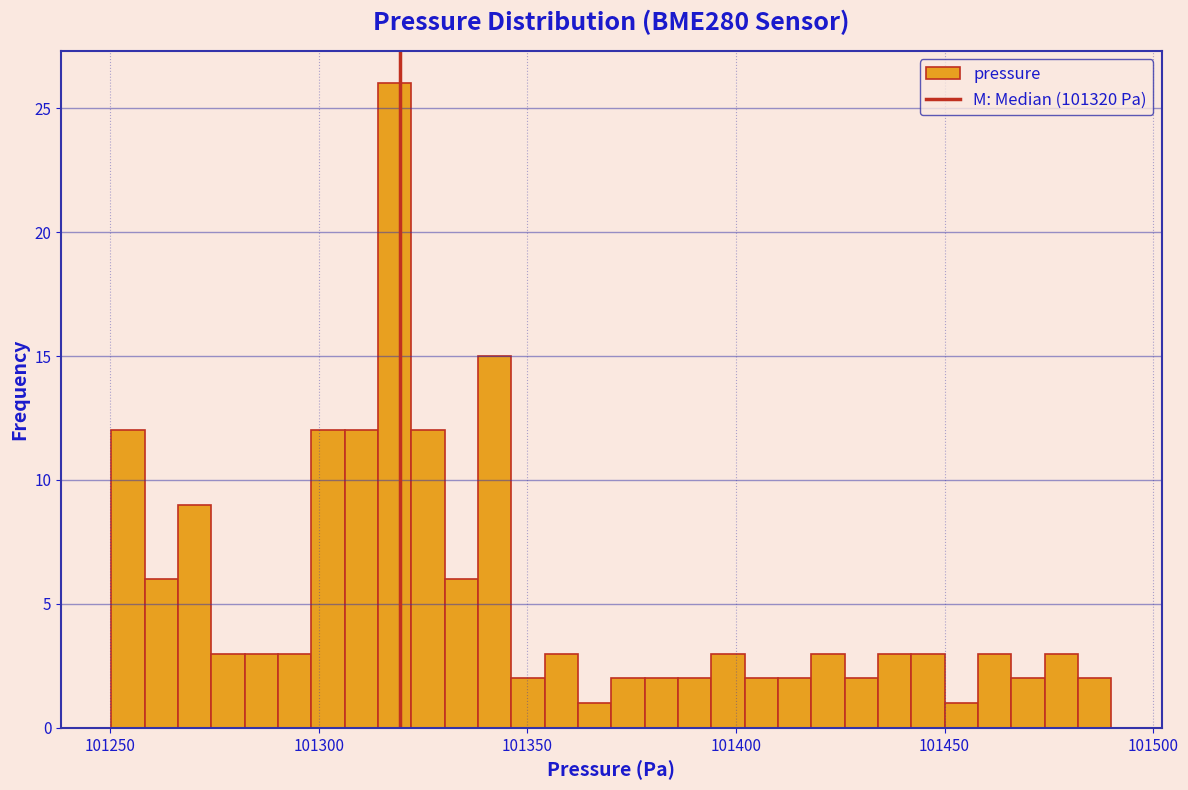

Read against the x-axis, roughly where is the centre of the tallest bar?

101320